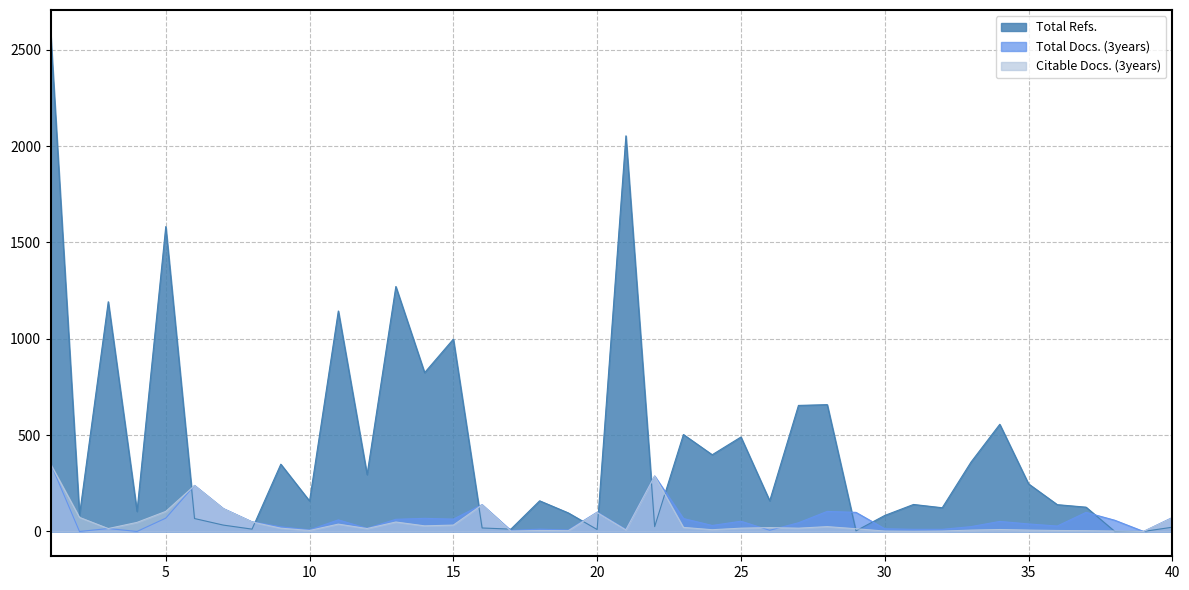

What is the total value across all series at 2?

158